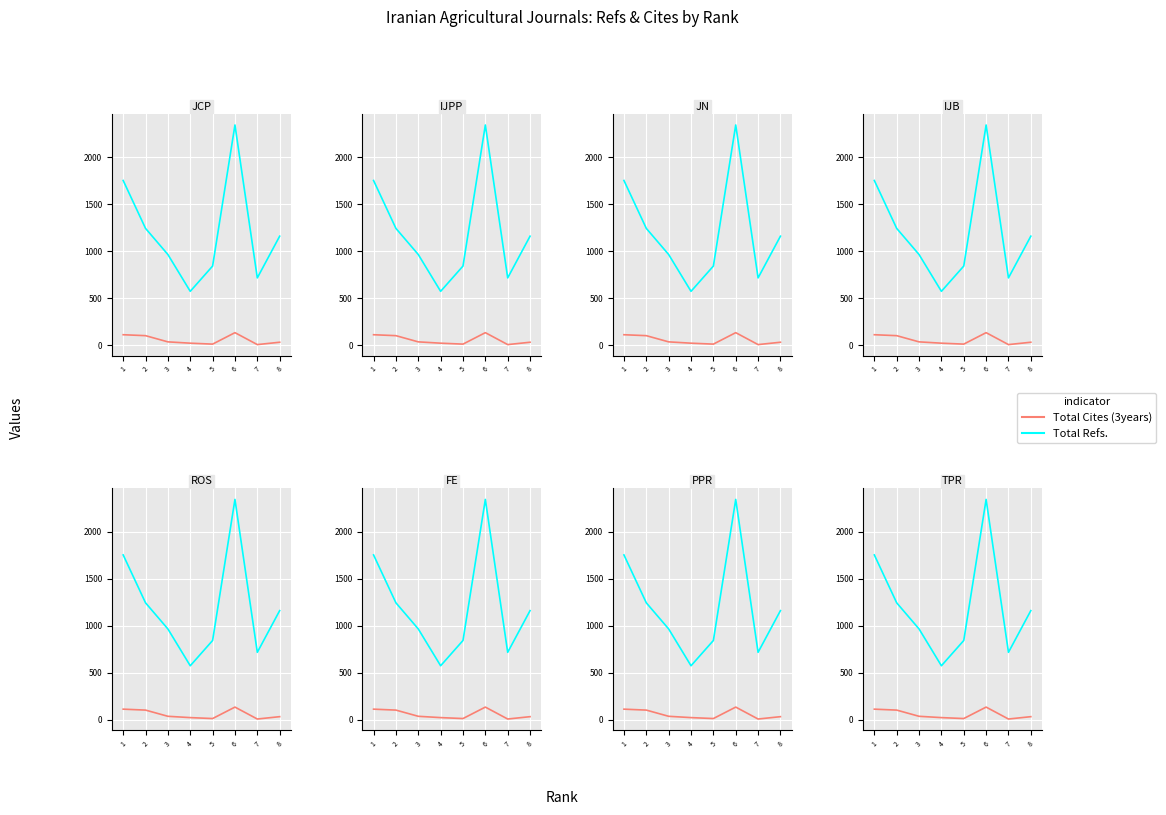

Is this an area chart (filled region under the line)?

No